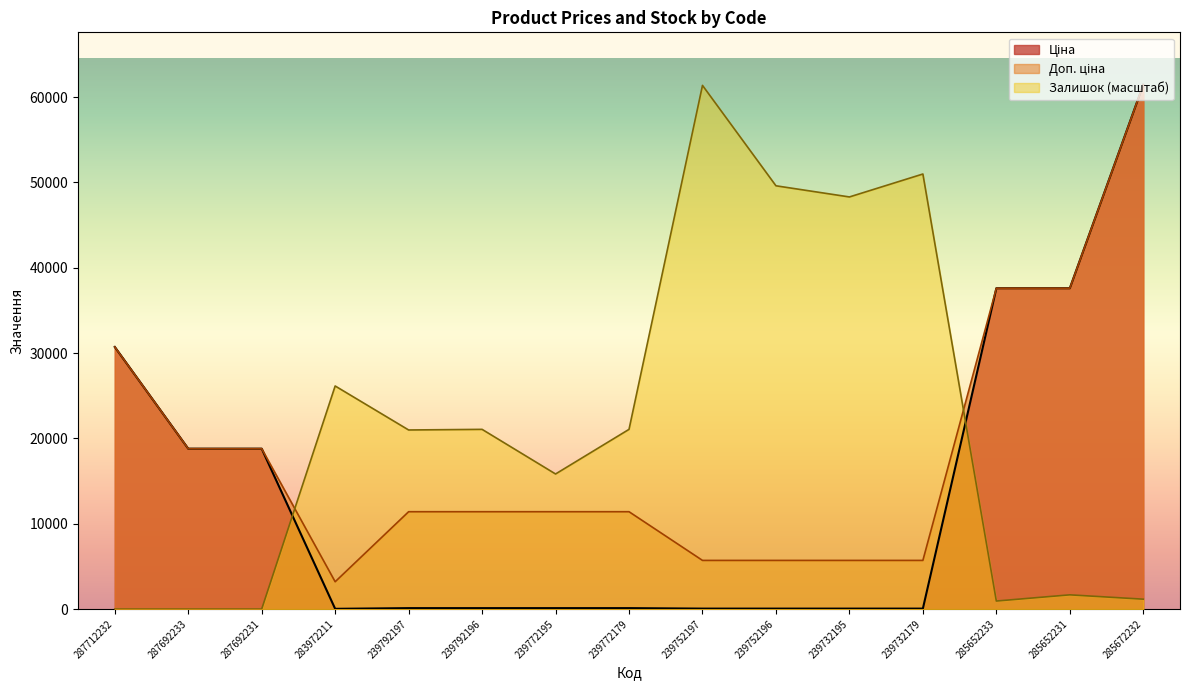

Which category has the lowest value in the Ціна series?

283972211